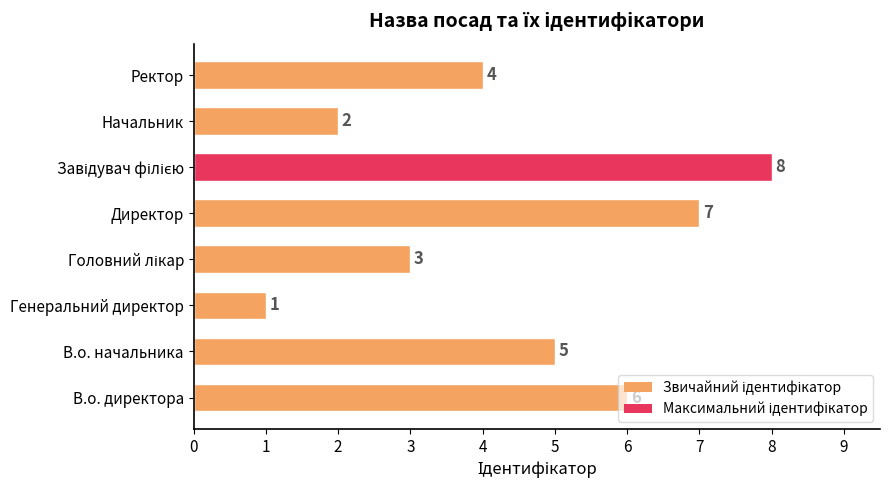

How many values are between 3 and 7?

5